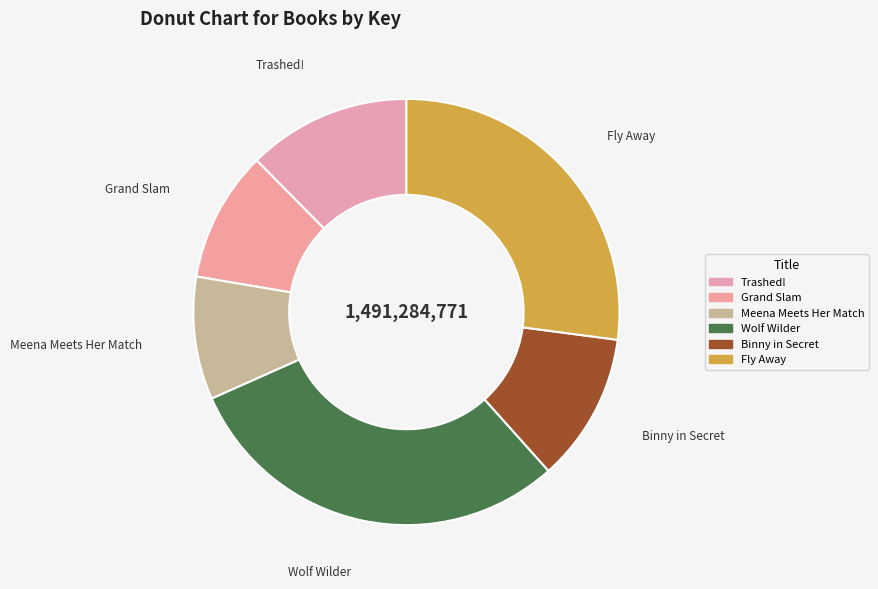

Approximately how many times larger is the value at Grand Slam compared to Wolf Wilder?

0.3